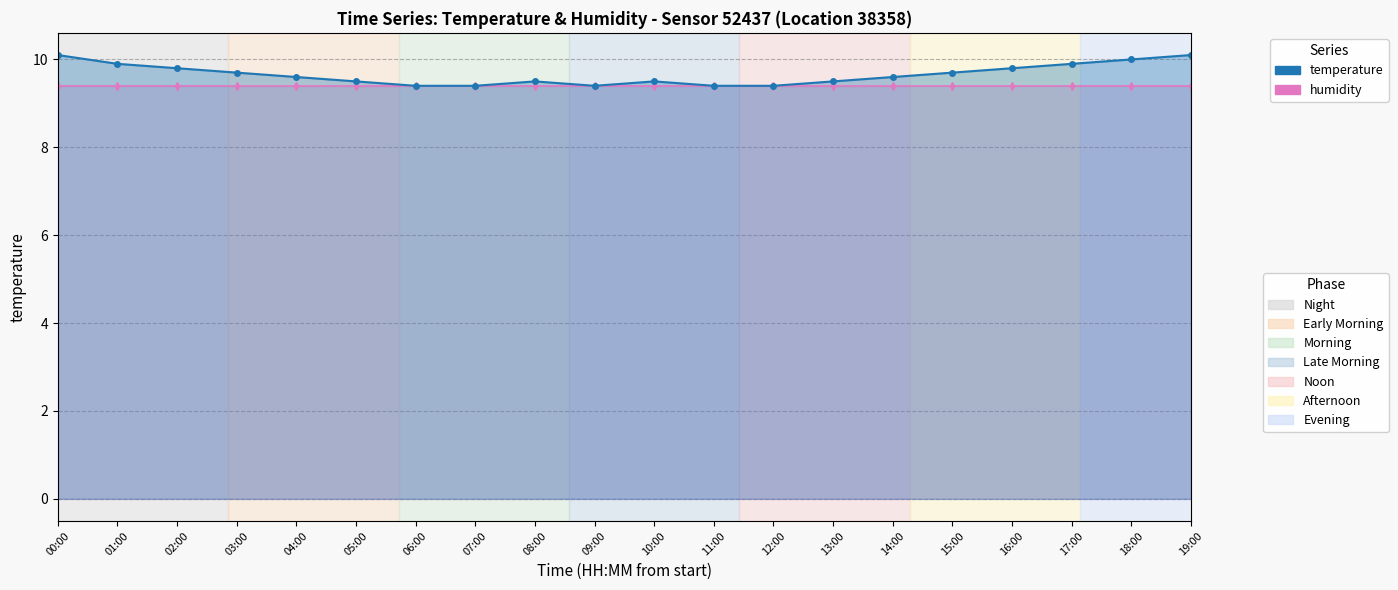

What is the label of the 17th point from the right?

03:00